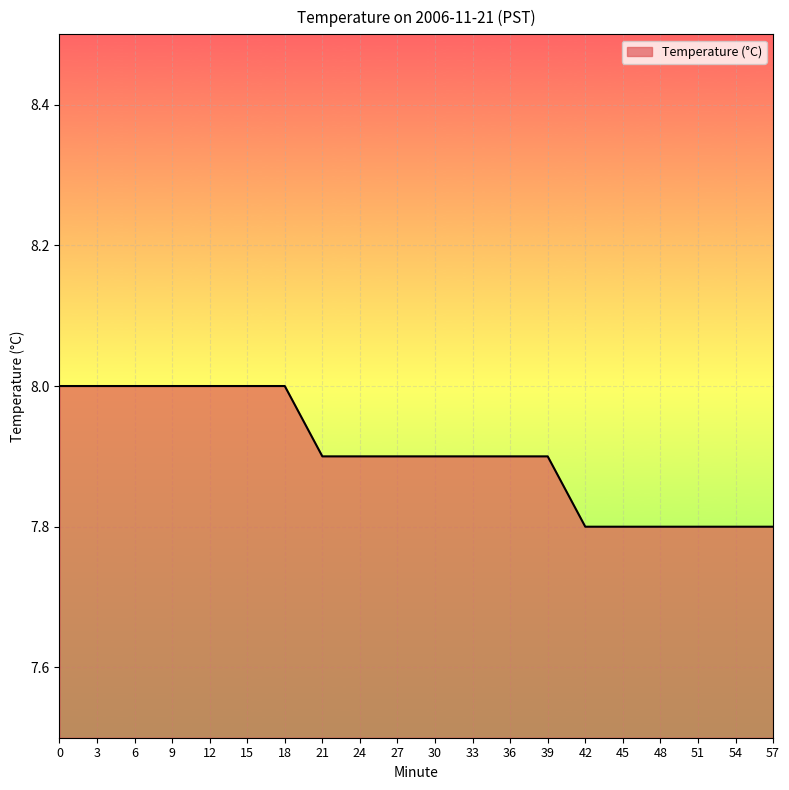

What is the difference between the second highest and minimum values?

0.2